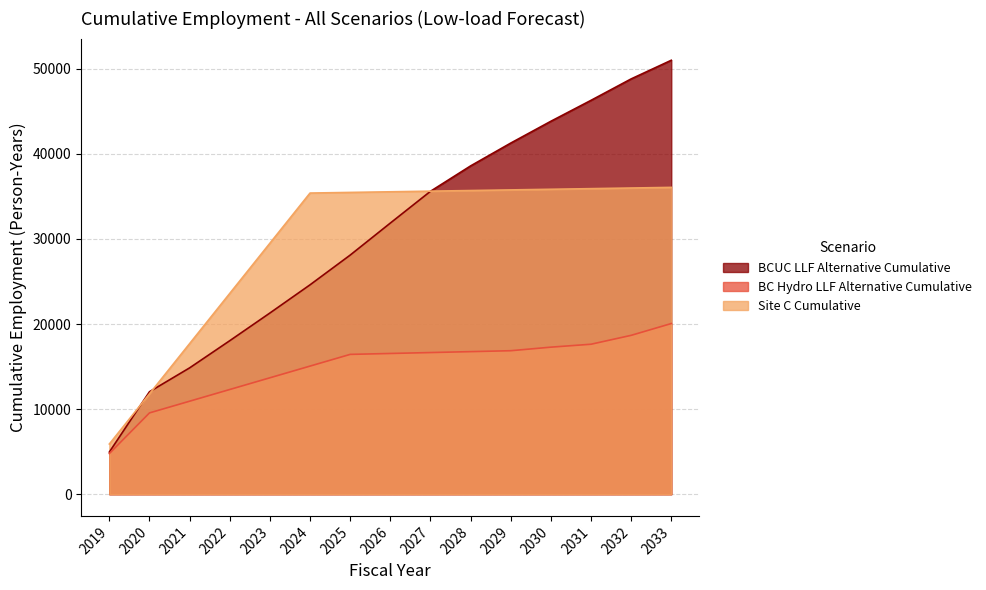

List the labels in order of BC Hydro LLF Alternative Cumulative value, smallest first.

2019, 2020, 2021, 2022, 2023, 2024, 2025, 2026, 2027, 2028, 2029, 2030, 2031, 2032, 2033